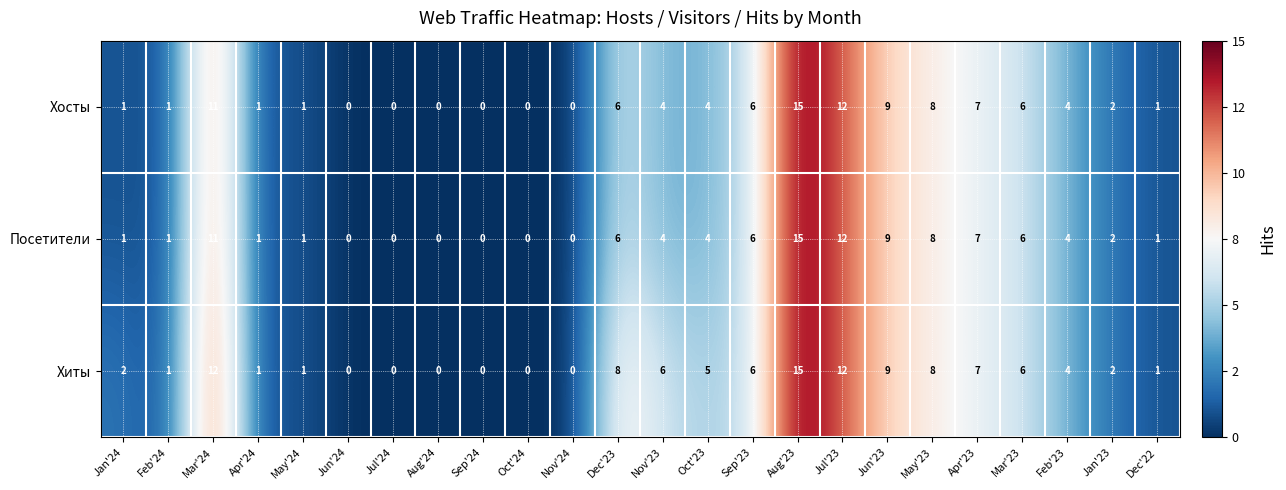

Which series has the largest total across all categories?

Хиты